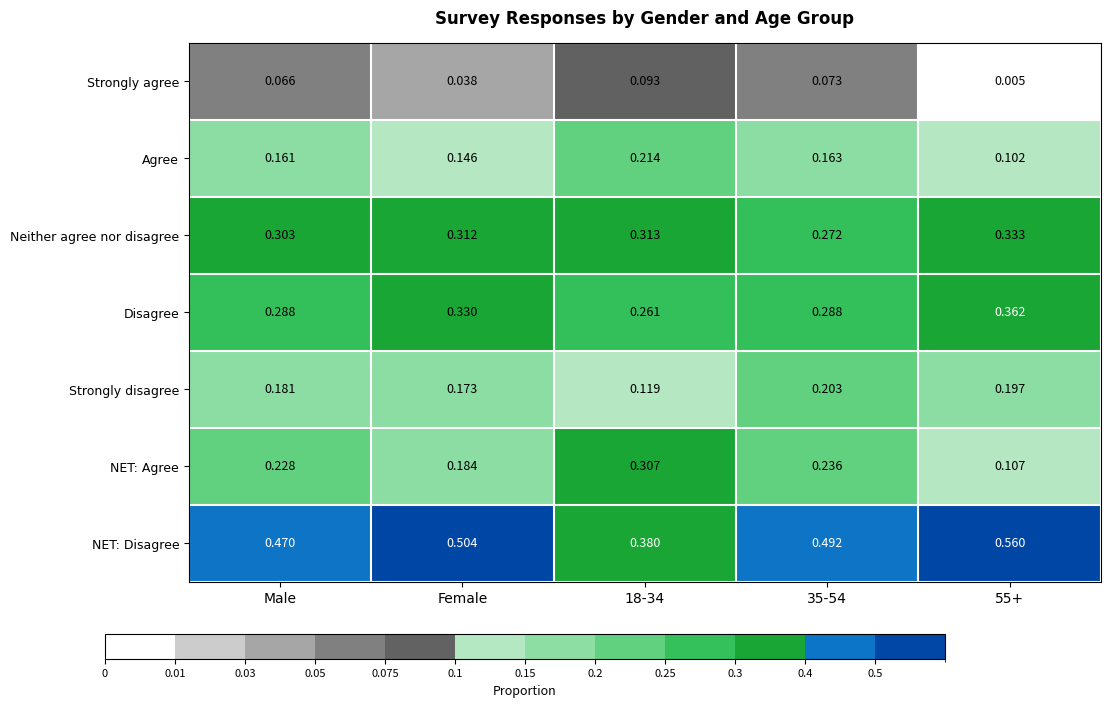

Which series has the largest total across all categories?

NET: Disagree